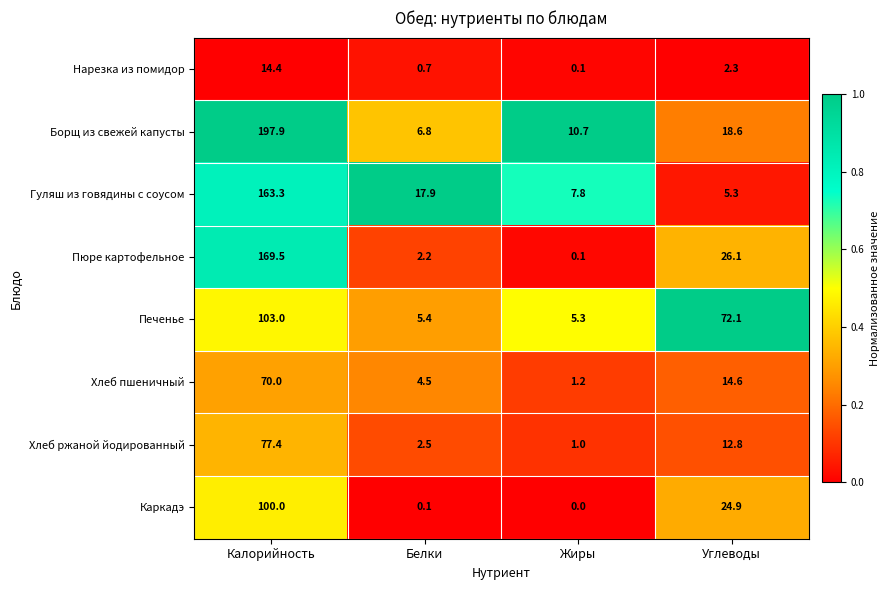

At how many categories does at least one series exceed 0?

4